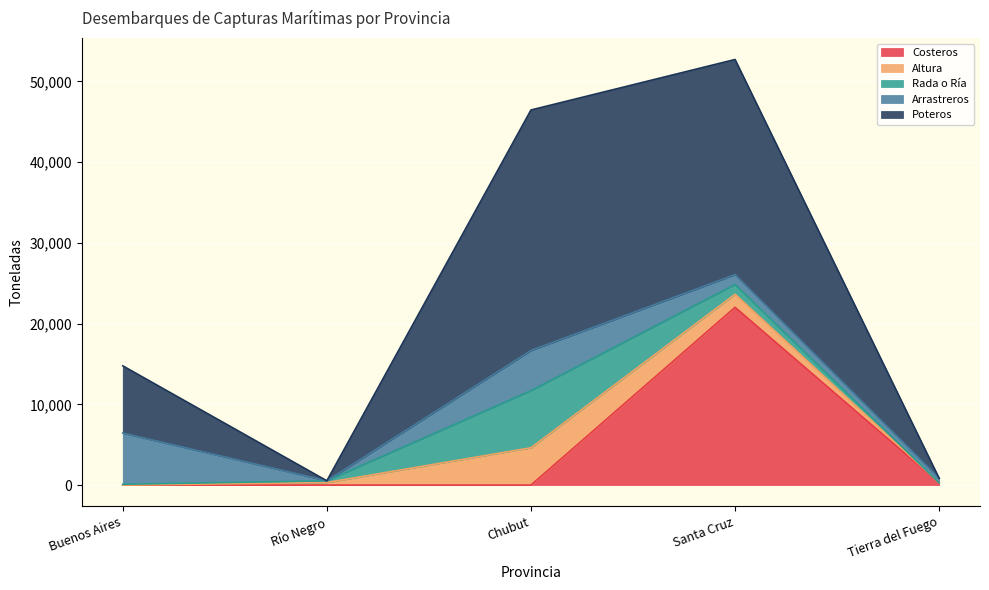

At which category is the sum across all series the highest?

Santa Cruz